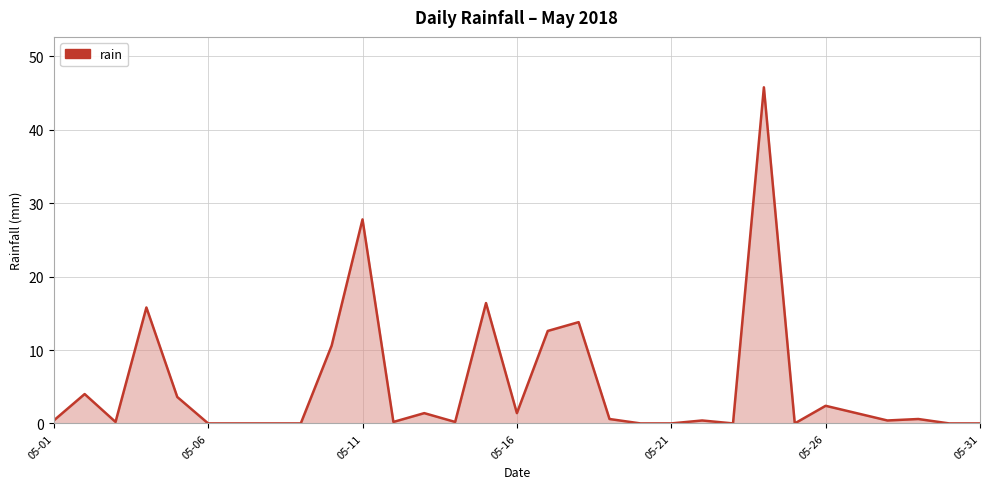

What is the difference between the maximum and minimum values?

45.8